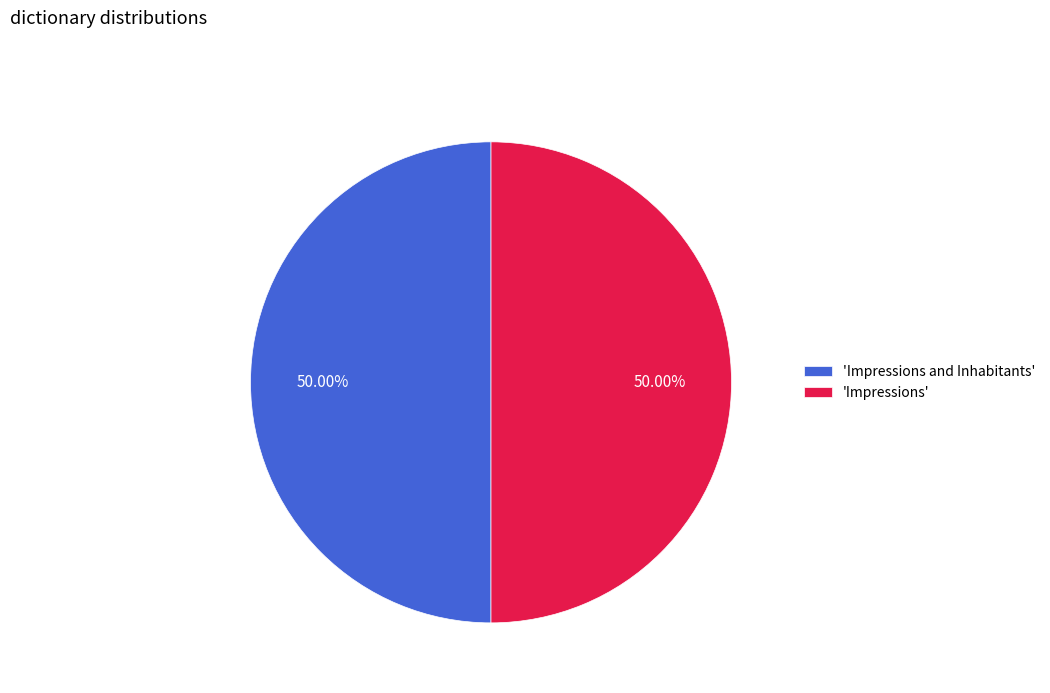

How many slices are in this pie chart?

2